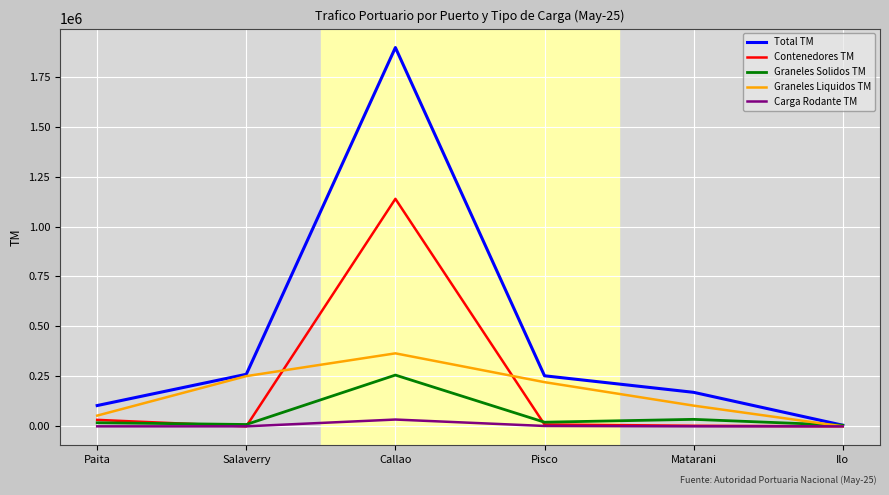

List the series in order of their peak value, highest first.

Total TM, Contenedores TM, Graneles Liquidos TM, Graneles Solidos TM, Carga Rodante TM